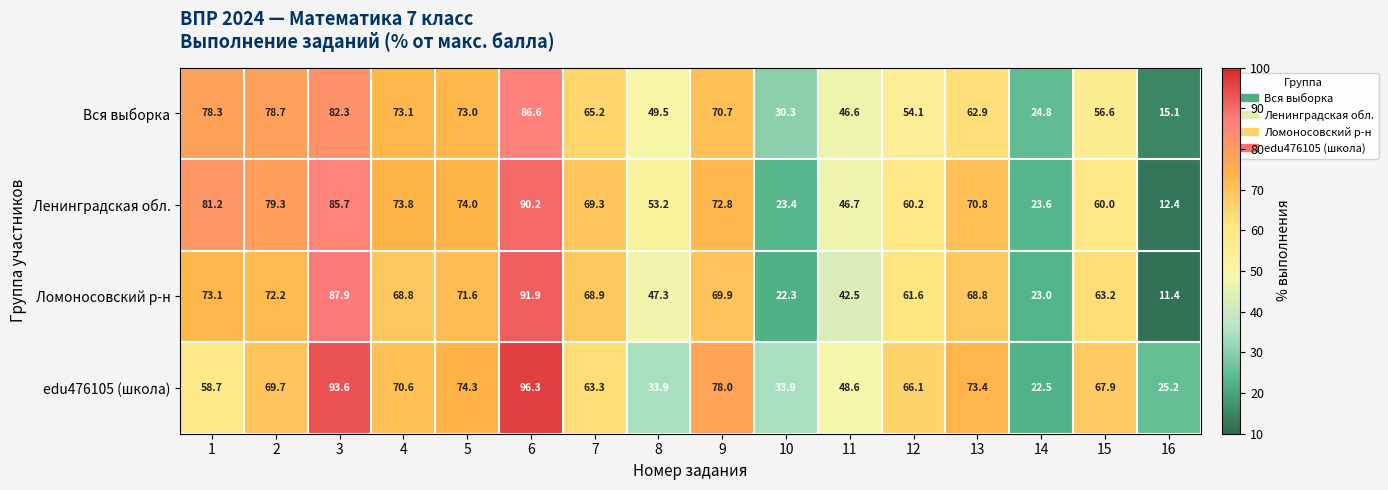

The Вся выборка series shows 73.0 at 12. True or false?

False